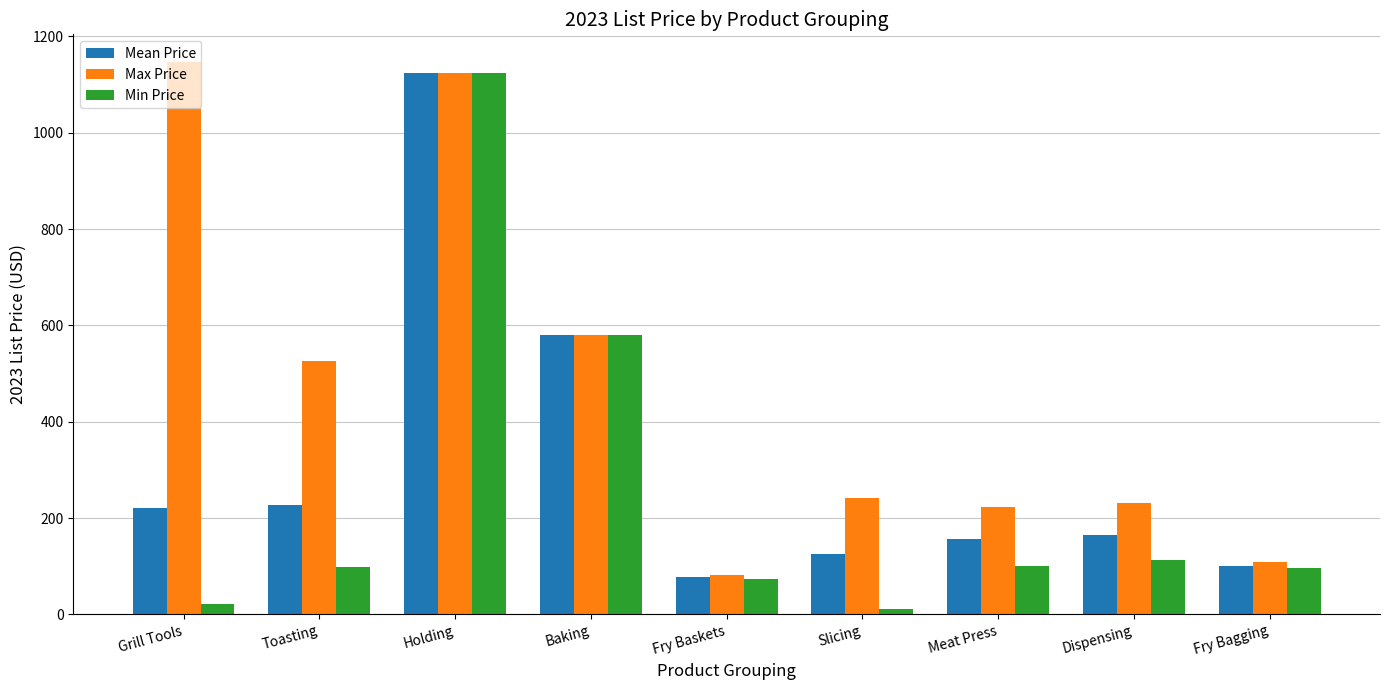

List the series in order of their overall mean, highest first.

Max Price, Mean Price, Min Price